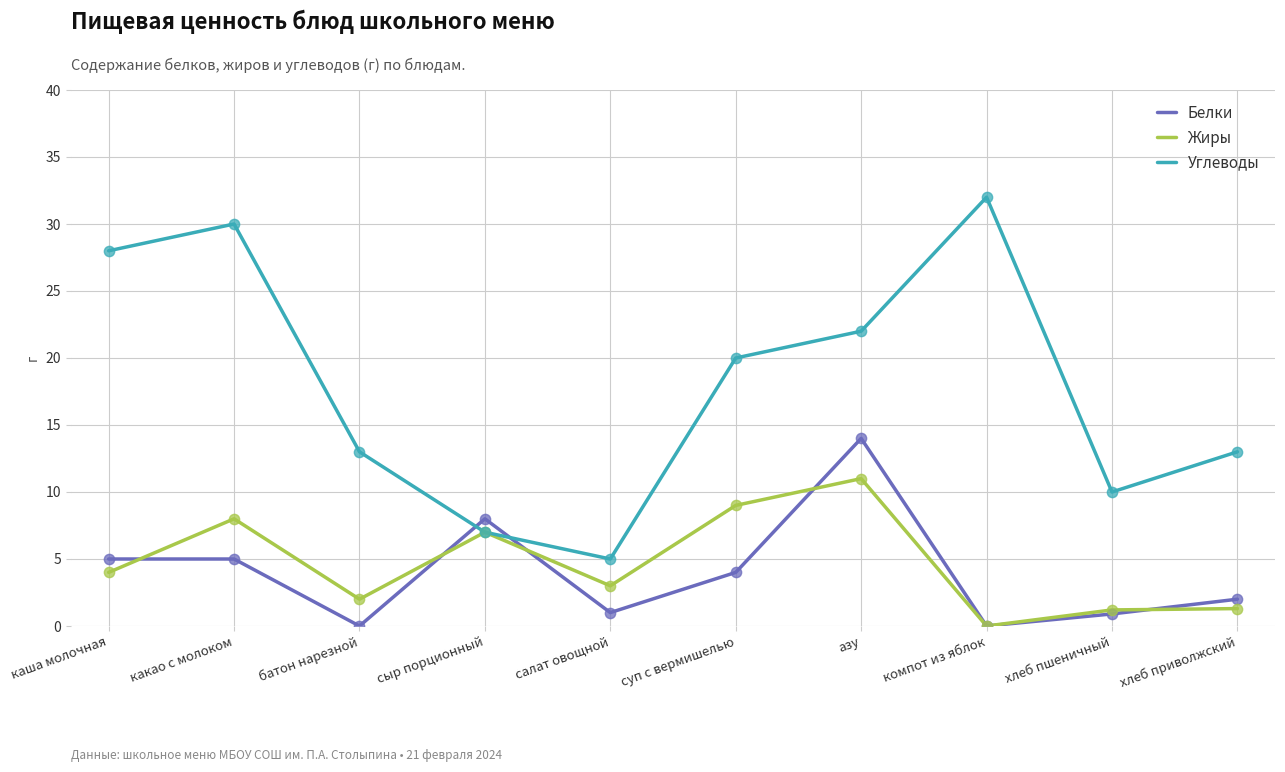

Which series has the largest range (max minus min)?

Углеводы